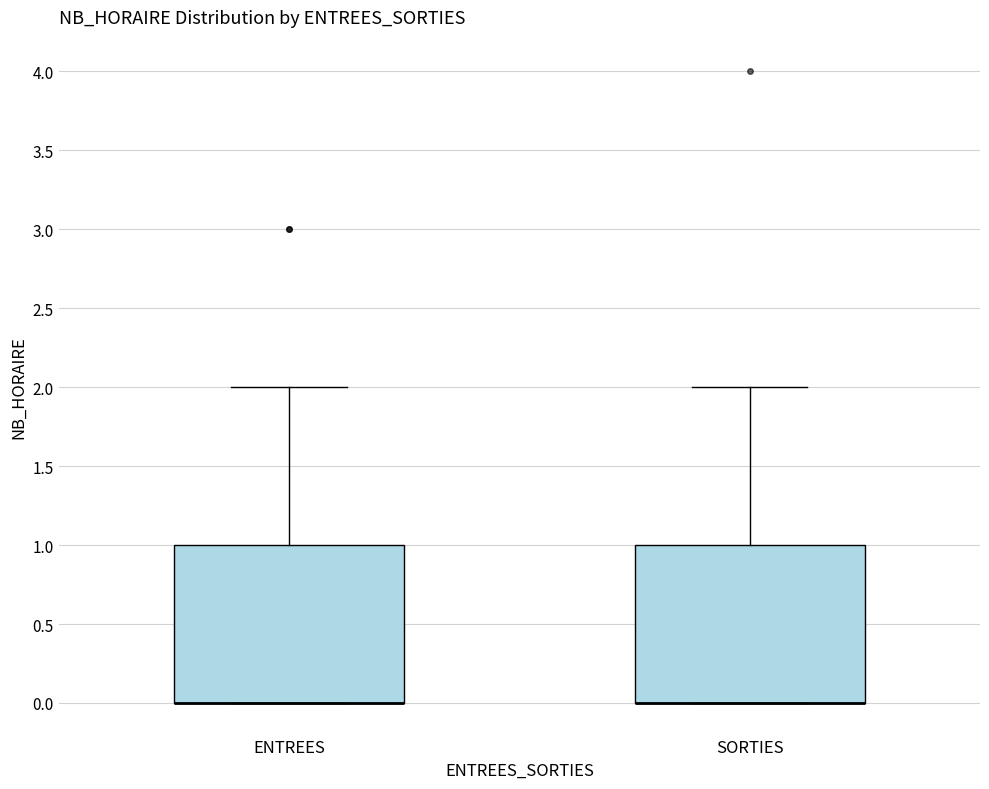

Reading left to right, read every box against the y-axis: the position of its median line, the range the box covers, and the ends of its whiskers. The values are not printed on the chart, so give them approximately, as read against the axis.

ENTREES: median 0 (drawn on the box's lower edge), box 0 to 1, whiskers 0 to 2
SORTIES: median 0 (drawn on the box's lower edge), box 0 to 1, whiskers 0 to 2